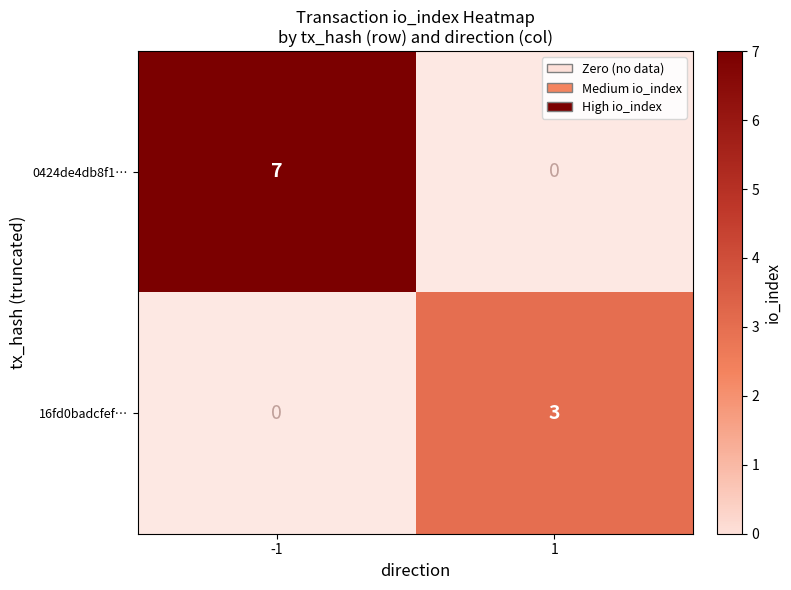

How many series are shown in this chart?

2